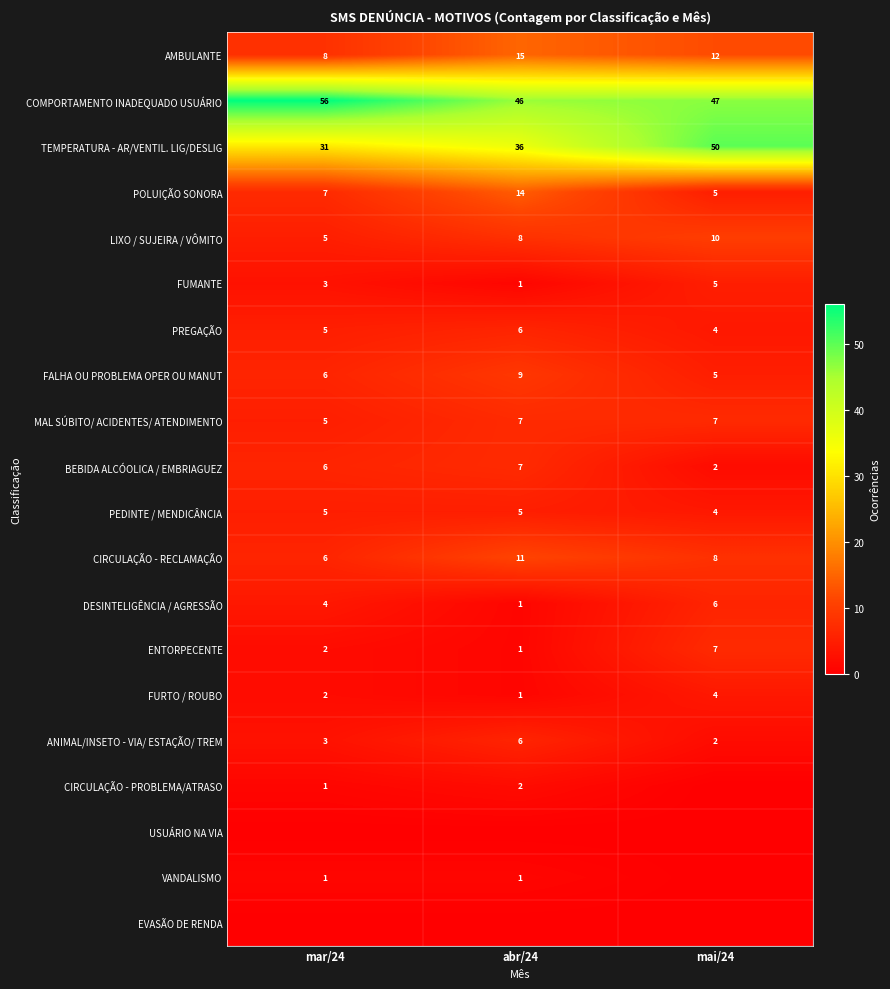

At how many categories does at least one series exceed 6?

3